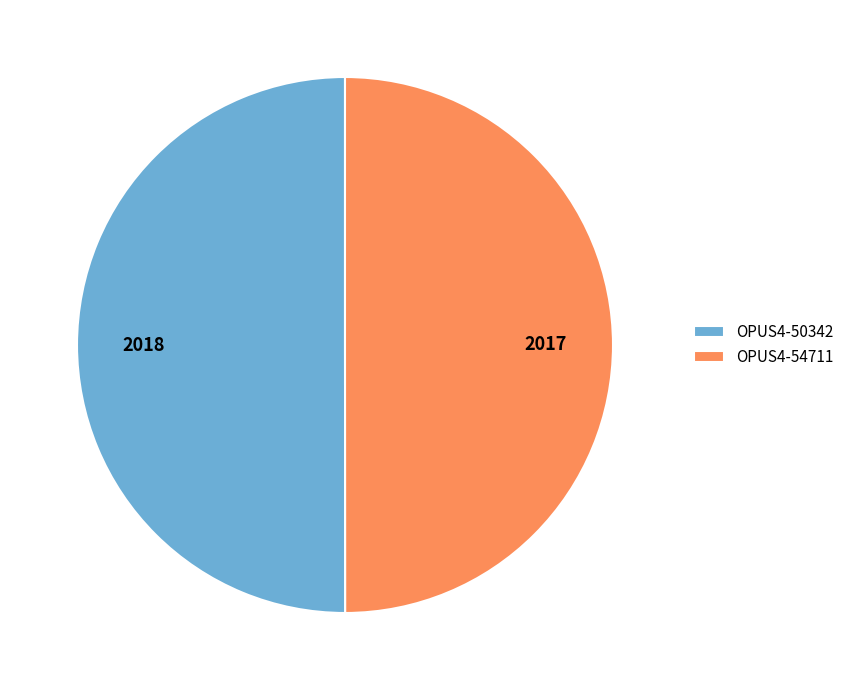

Is the sum of OPUS4-50342 and OPUS4-54711 greater than half?

Yes